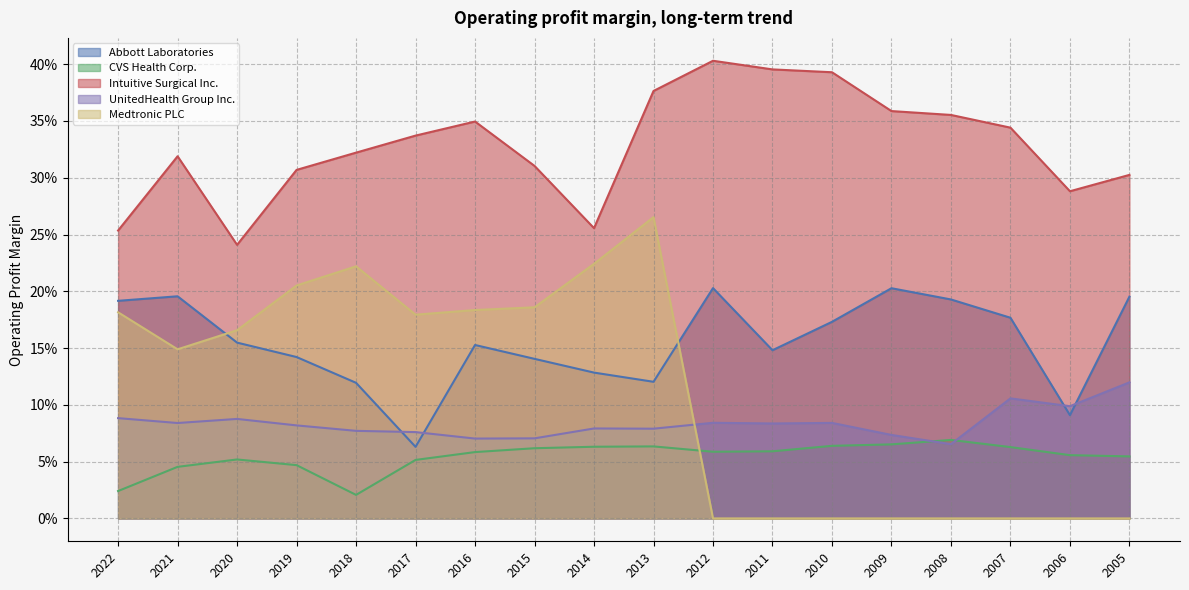

At which category is the sum across all series the highest?

2013